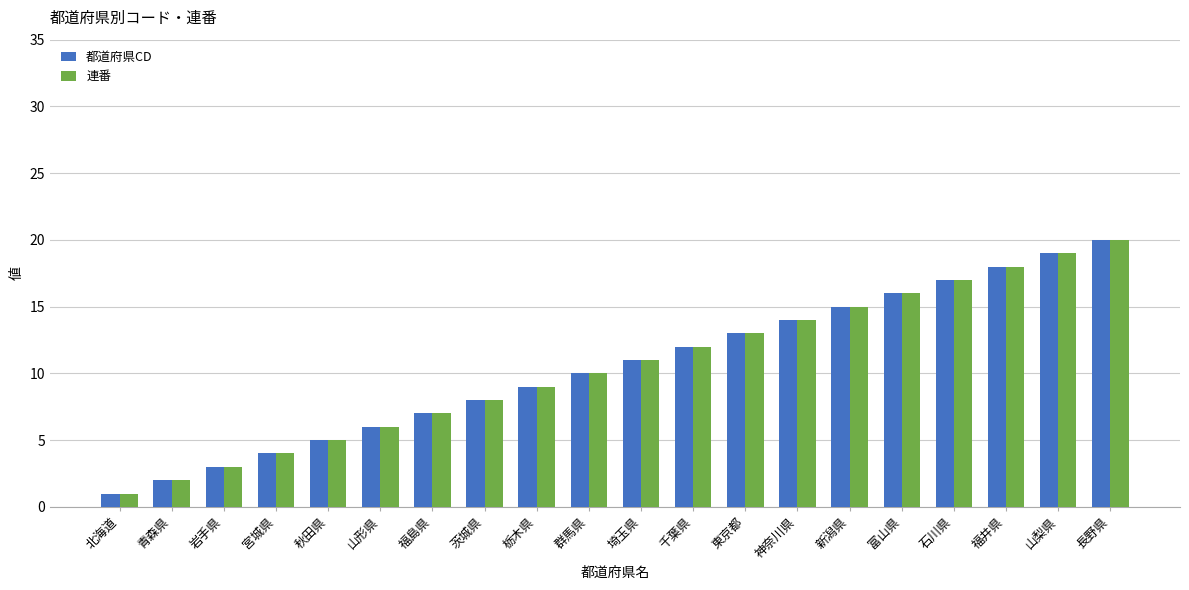

What position from the right is 山梨県?

2